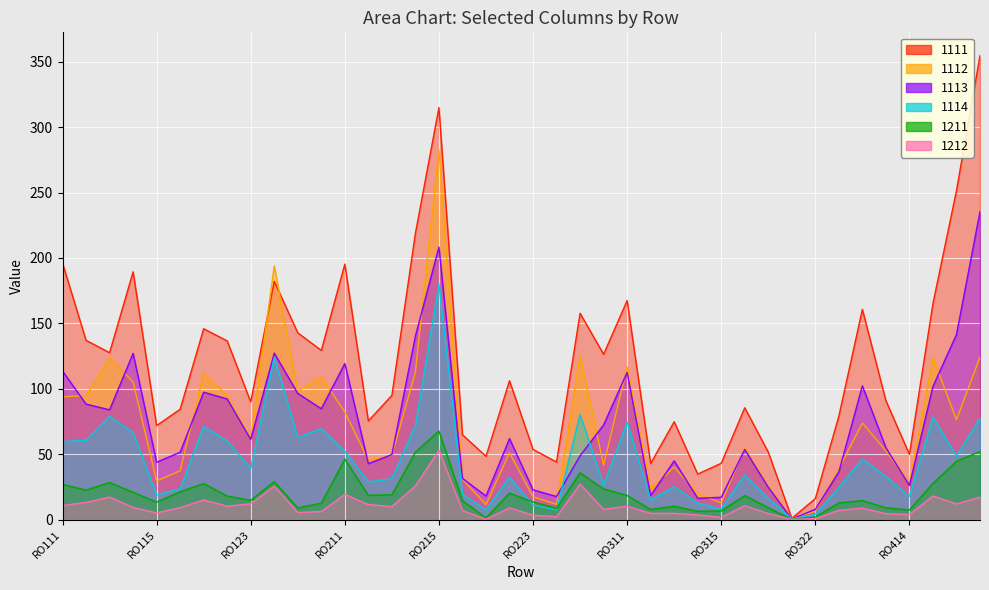

Is the value of 1211 at RO124 greater than the value of 1113 at RO311?

No